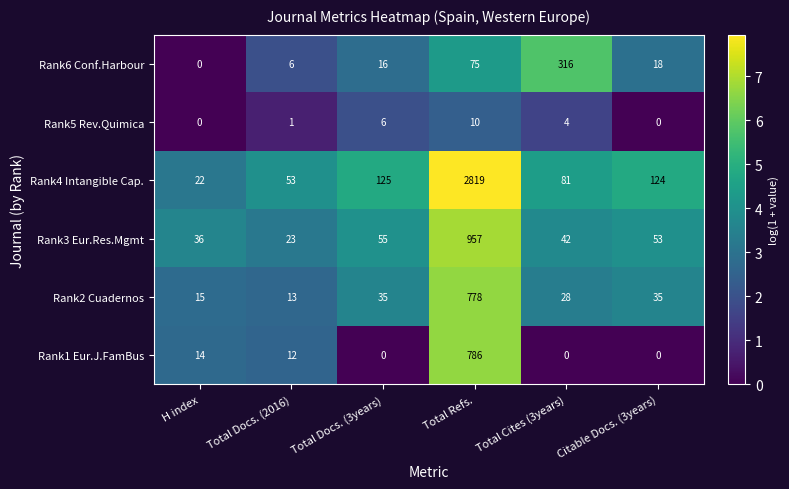

What is the difference between the Rank5 Rev.Quimica values at Total Refs. and Total Docs. (2016)?

9